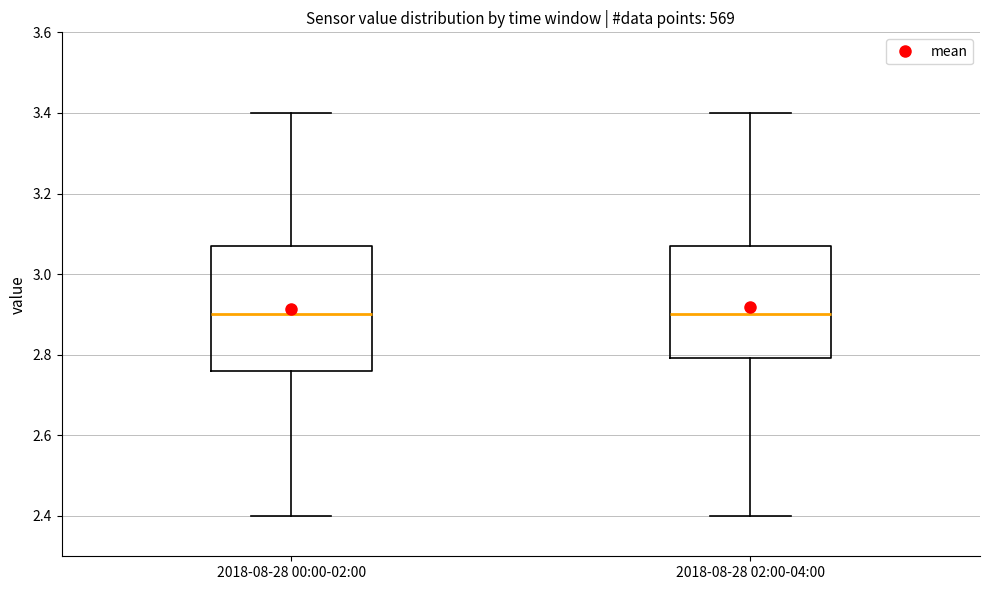

Reading left to right, read every box against the y-axis: the position of its median line, the range the box covers, and the ends of its whiskers. The values are not printed on the chart, so give them approximately, as read against the axis.

2018-08-28 00:00-02:00: median 2.90, box 2.76 to 3.08, whiskers 2.40 to 3.40
2018-08-28 02:00-04:00: median 2.90, box 2.80 to 3.08, whiskers 2.40 to 3.40